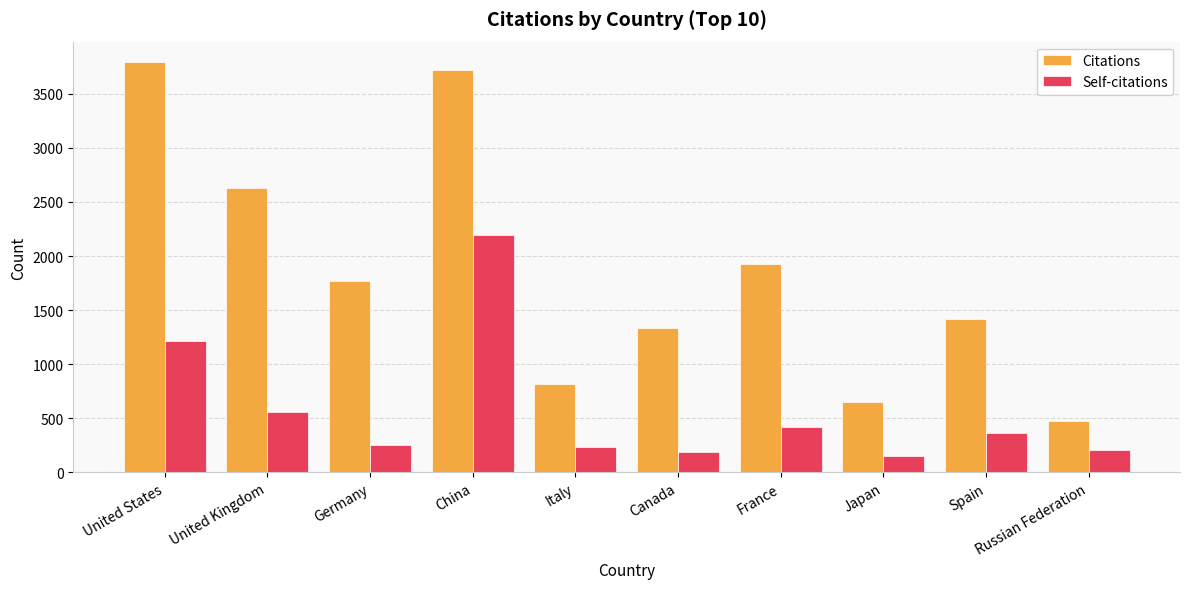

What position from the right is France?

4